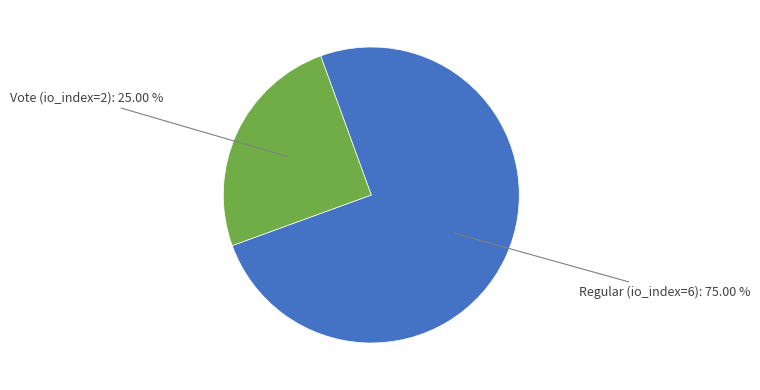

Does any single category account for the majority?

Yes